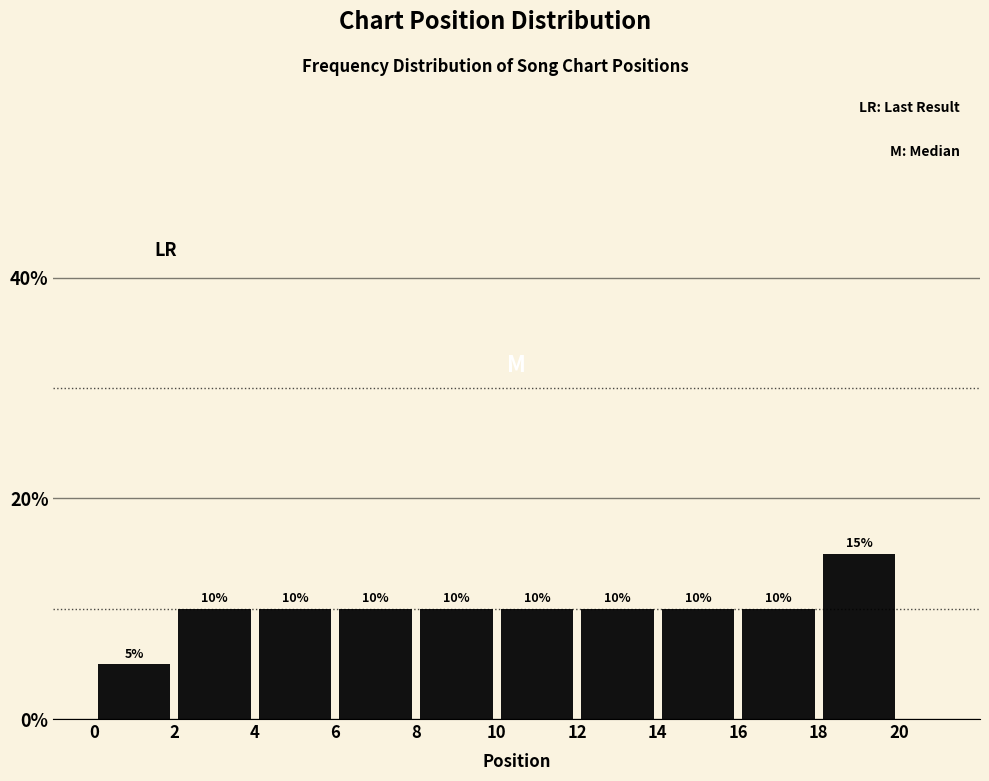

What is the height of the bar covering 8 to 10 on the x-axis?

10